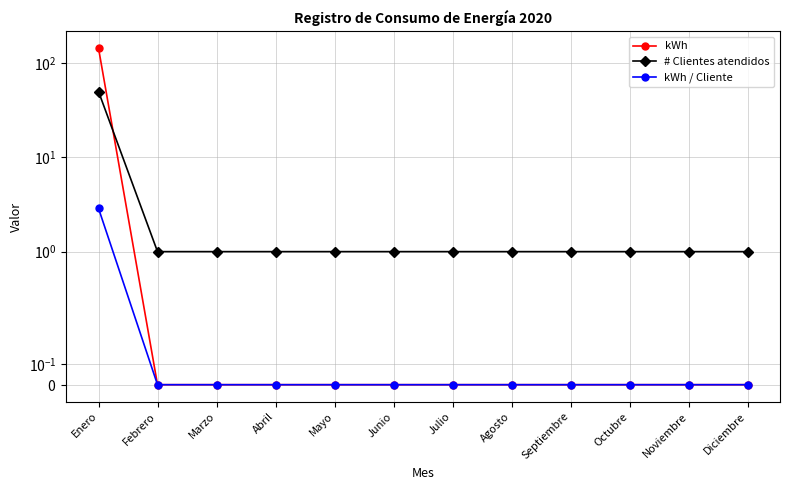

True or false: # Clientes atendidos has more than 0 interior local peaks.

False